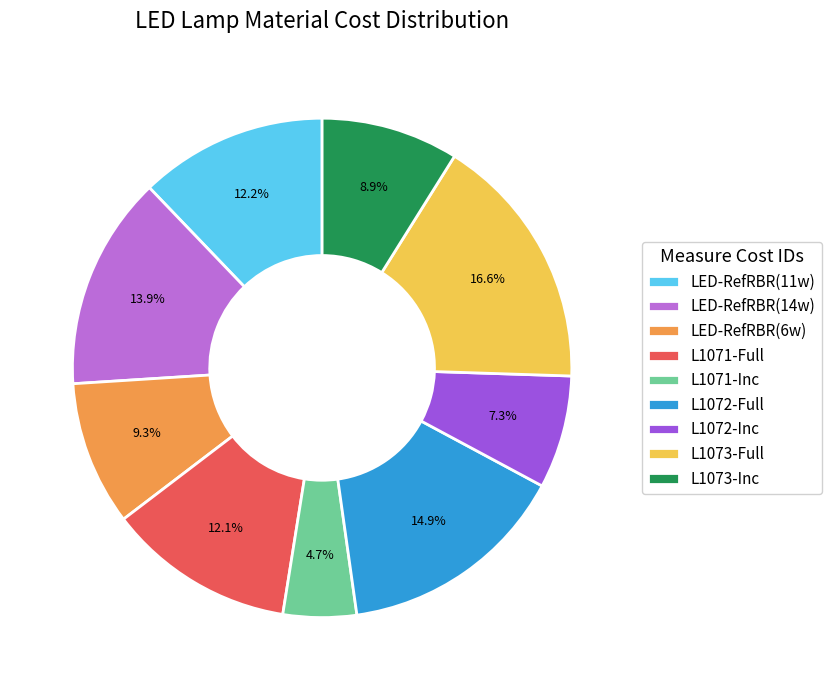

To the nearest percent, what portion does L1072-Inc represent?

7%